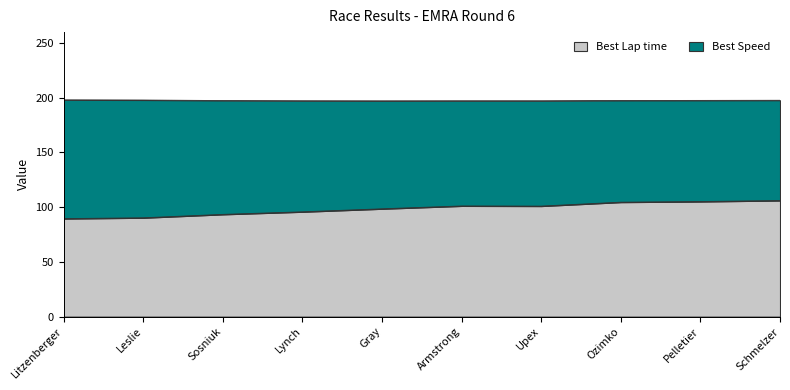

True or false: the data shows 152.1 at Upex.

False